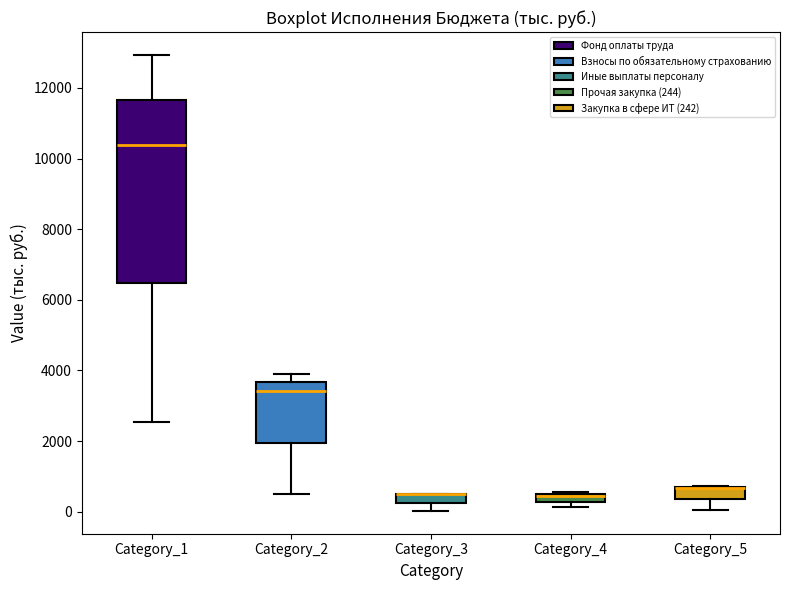

Which box is the tallest, from its lower edge to its upper edge?

Category_1